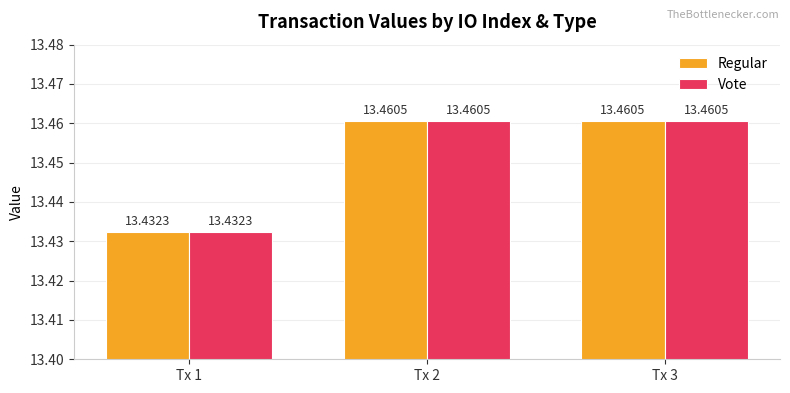

True or false: Regular has a value of 22.2 at Tx 1.

False